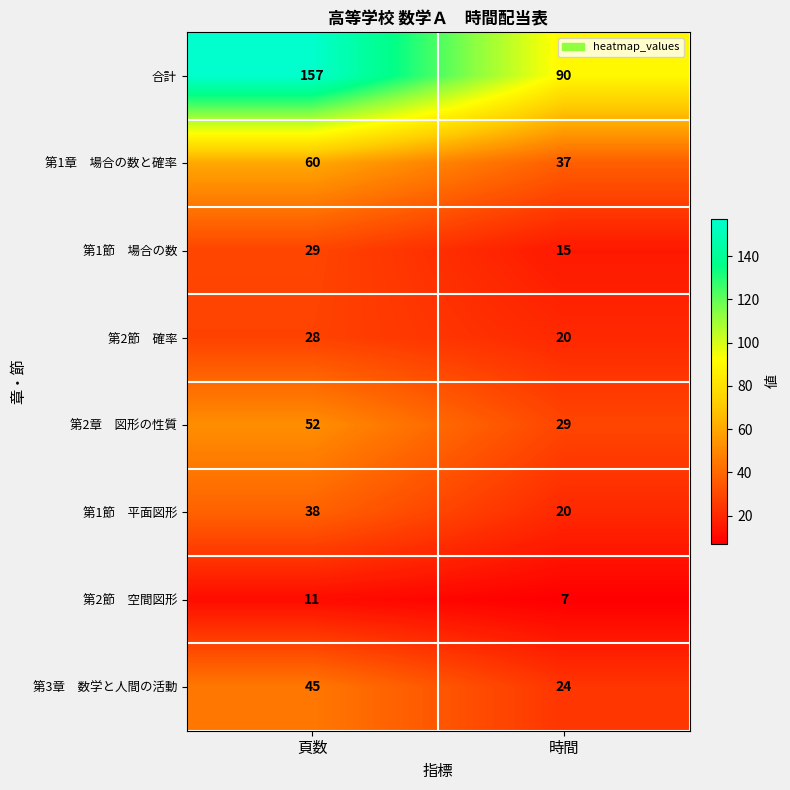

At which category is the sum across all series the highest?

頁数